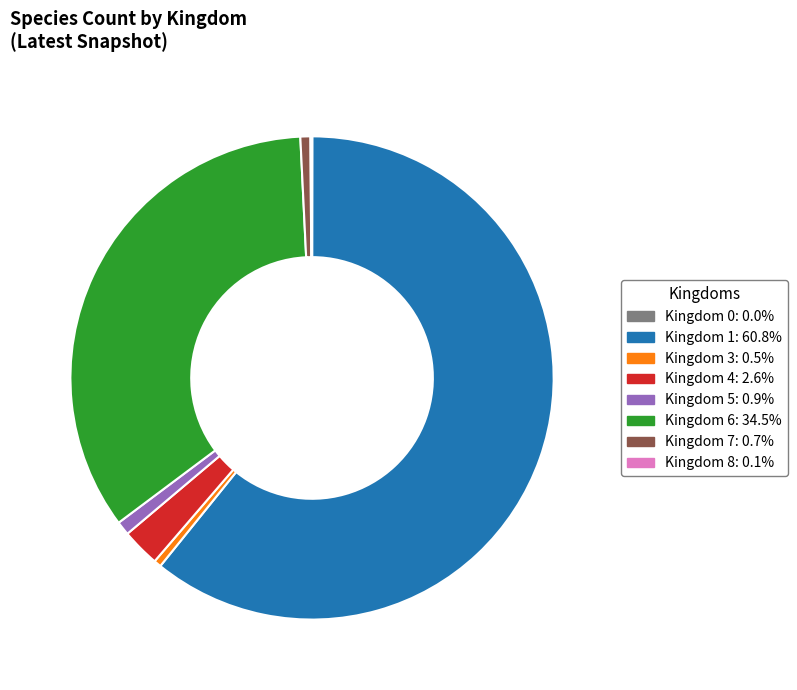

Does any single category account for the majority?

Yes